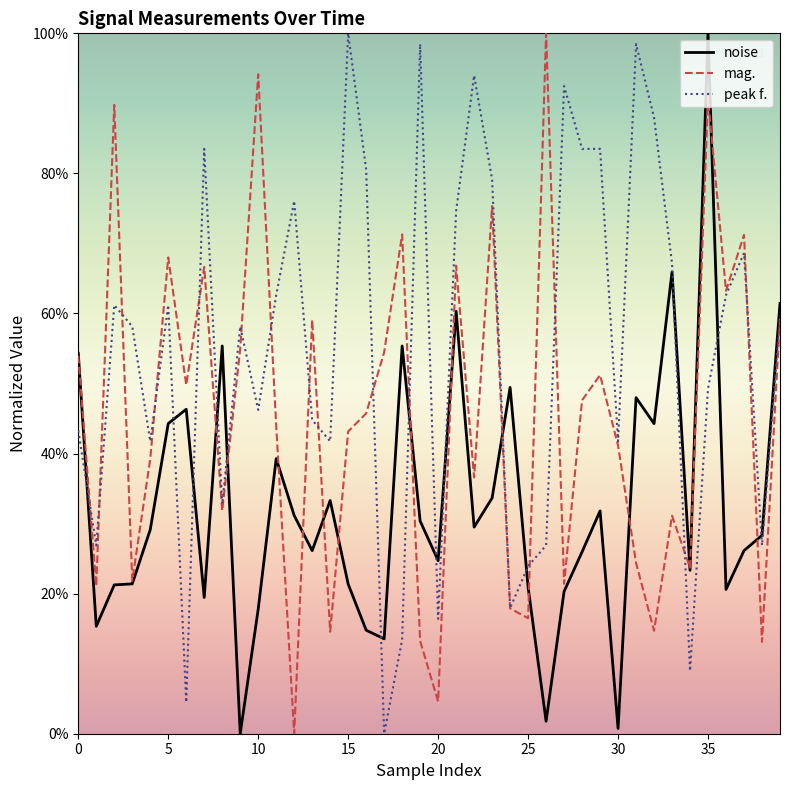

What are all the series names shown in the legend?

noise, mag., peak f.